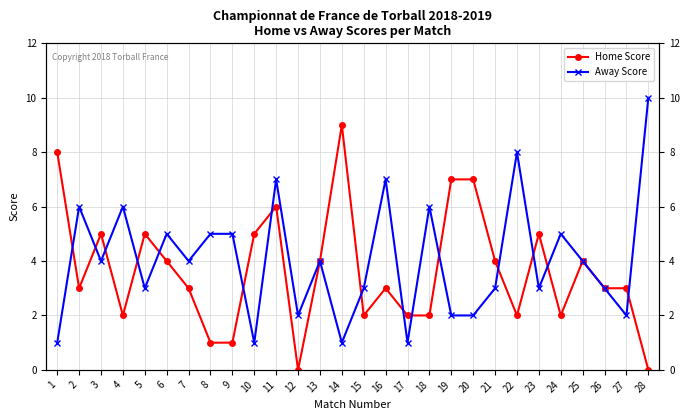

Does the chart have visible grid lines?

Yes